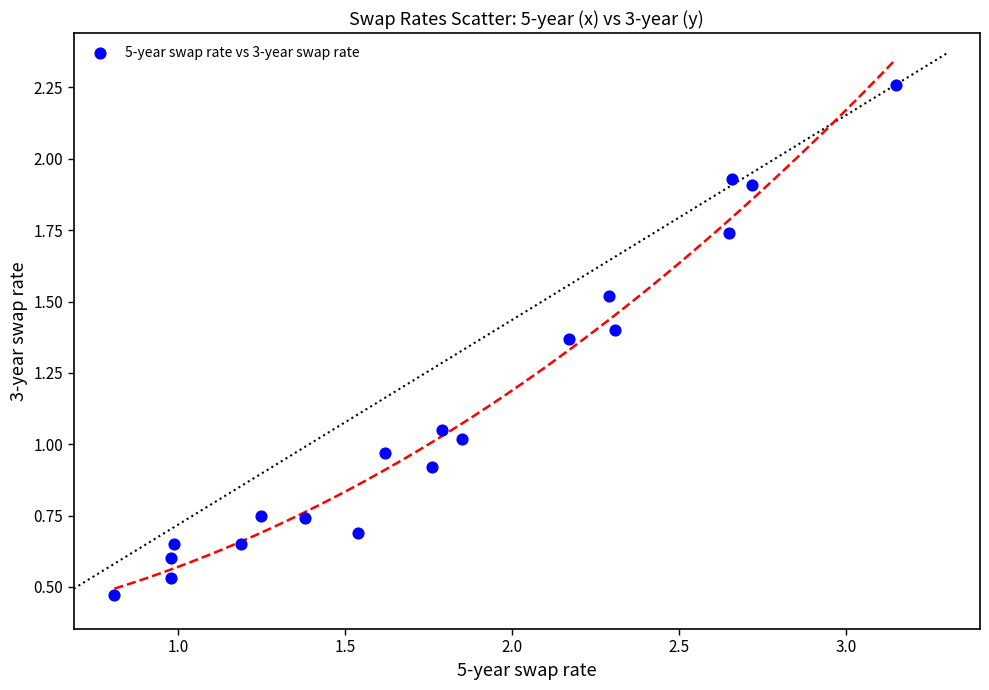

What is the range of Y values (max minus min)?

1.8